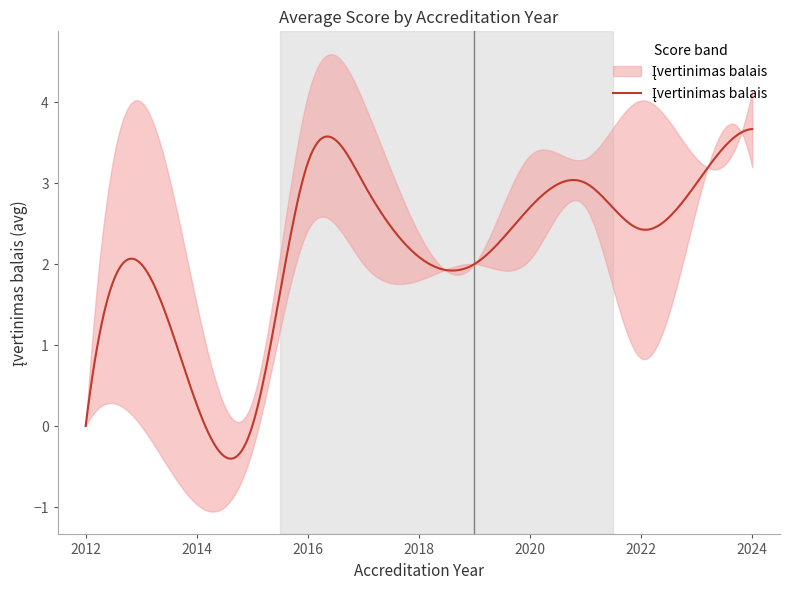

Count the values in the range 2 to 4.

33